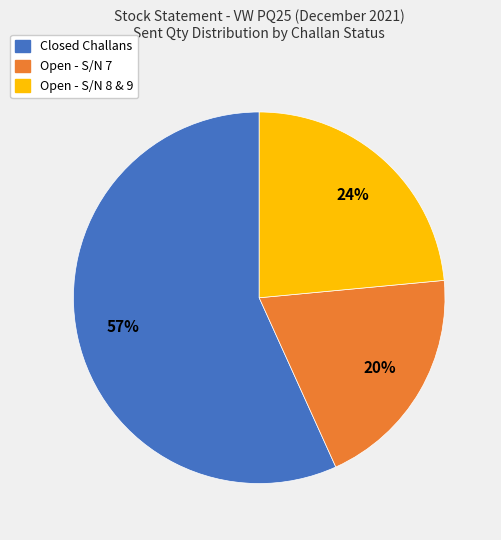

Count the number of slices in the pie.

3